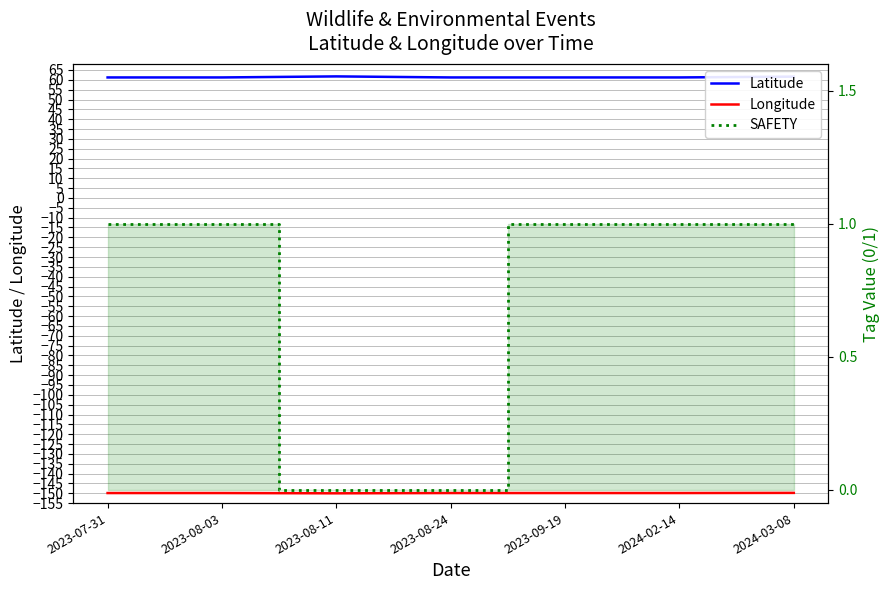

What is the difference between the second highest and minimum values in the SAFETY series?

1.0